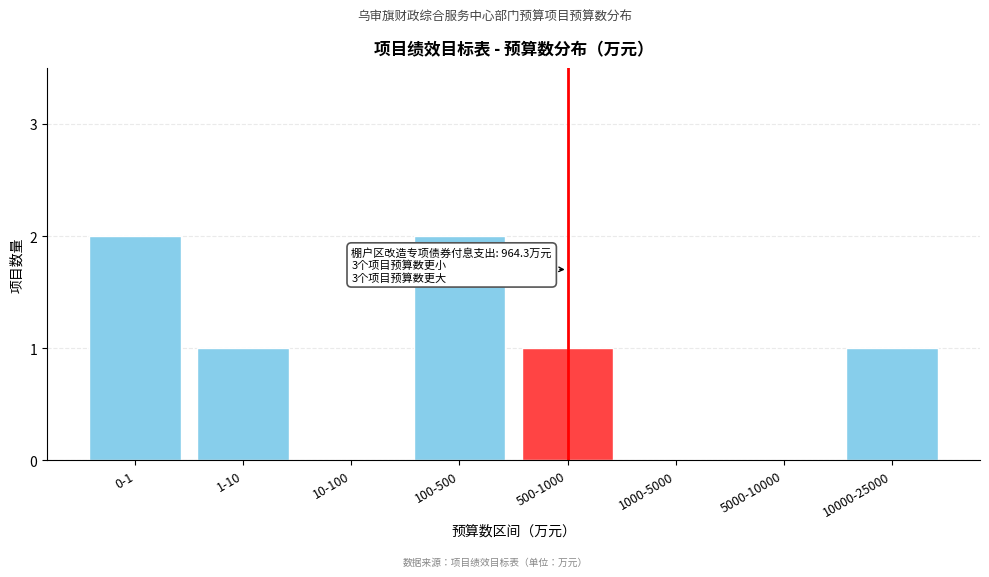

Reading left to right, what are all the values shown in this chart?

0-1=2	1-10=1	10-100=0	100-500=2	500-1000=1	1000-5000=0	5000-10000=0	10000-25000=1